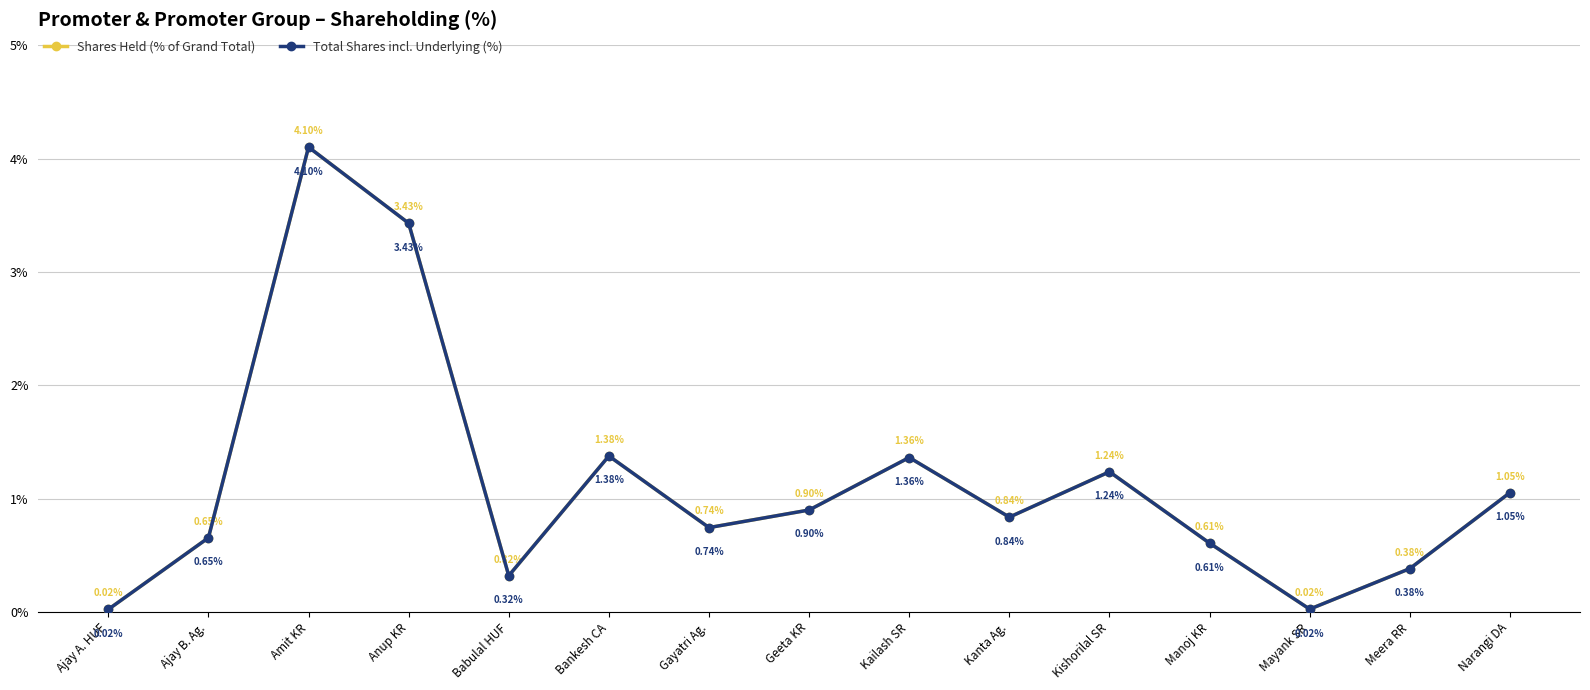

At how many categories does at least one series exceed 3?

2